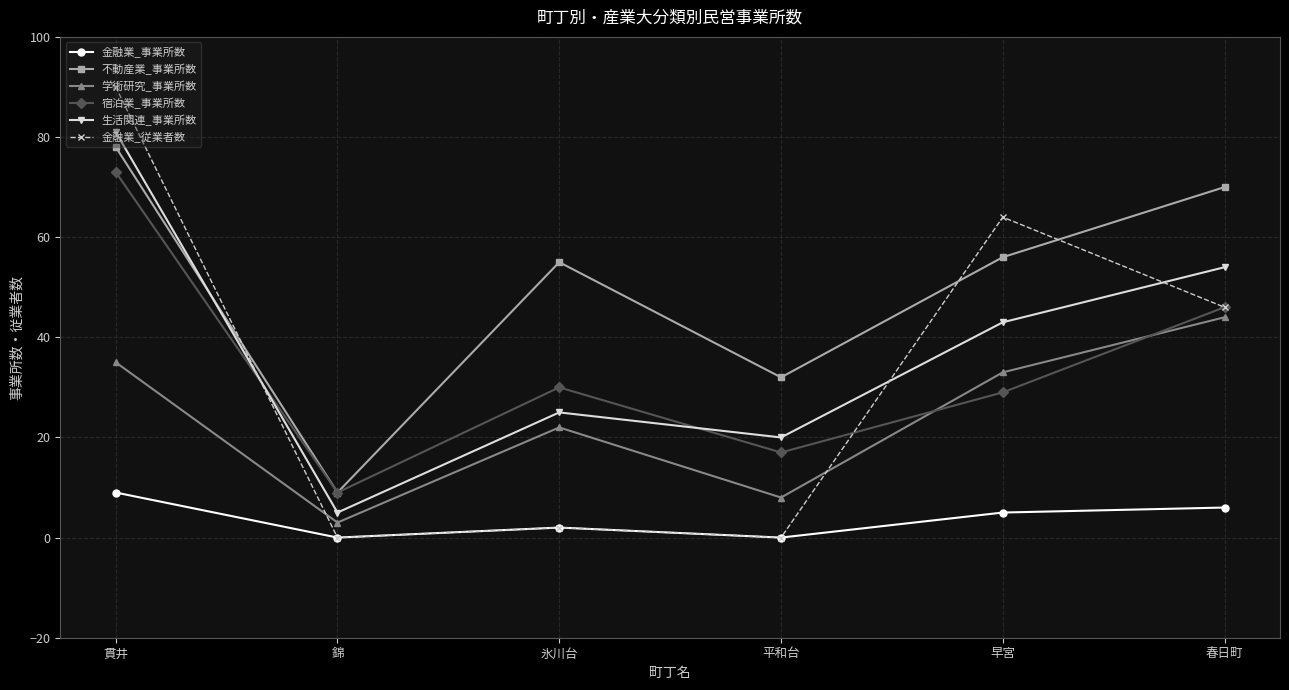

How many interior local peaks does the 生活関連_事業所数 series have?

1